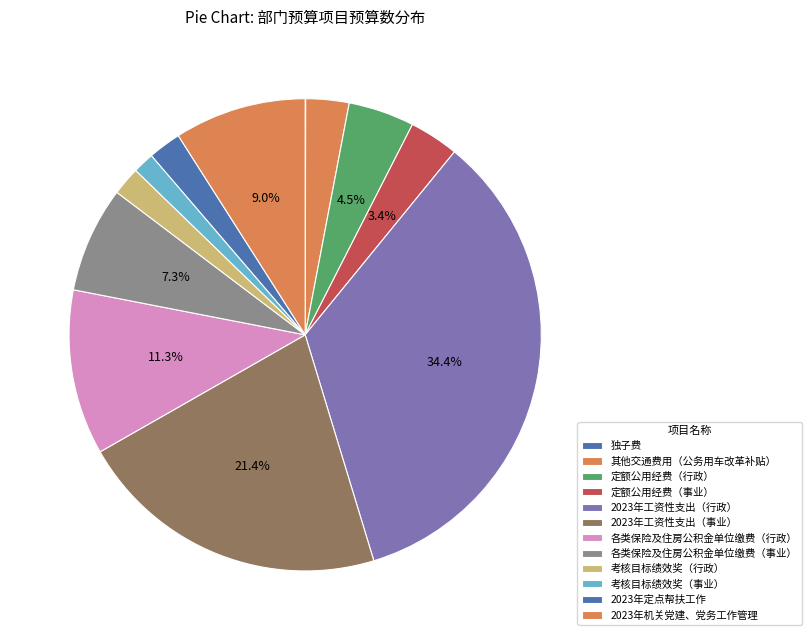

To the nearest percent, what is the difference between the 考核目标绩效奖（行政） and 各类保险及住房公积金单位缴费（事业） slice percentages?

5%